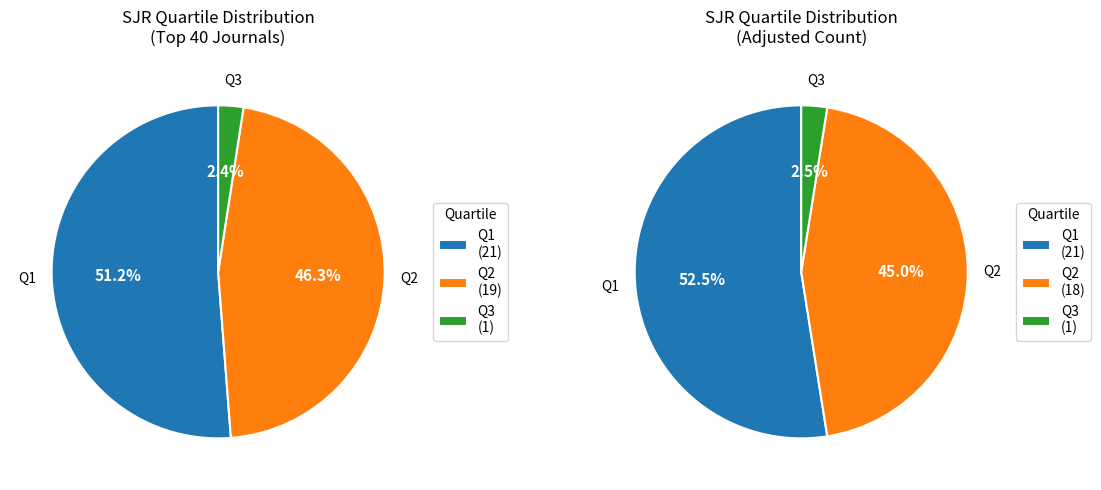

To the nearest percent, what is the combined percentage of Q1 and Q2?

98%